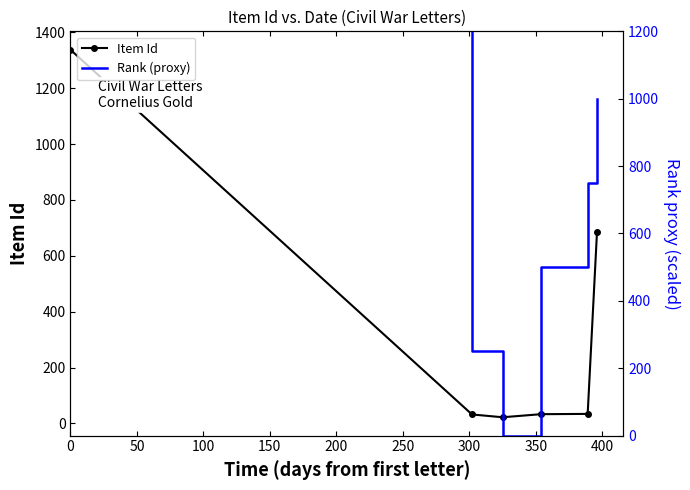

Reading left to right, what are all the values shown in this chart?

Item Id: 1338	32	22	33	34	684
Rank (proxy): 1250	250	0	500	750	1000